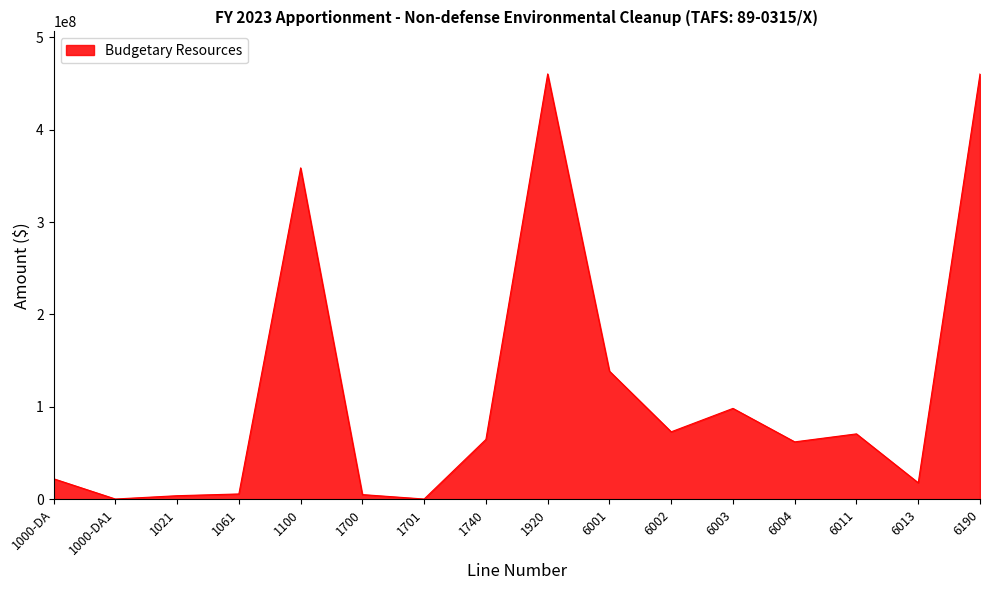

Is it true that the value at 1000-DA is 22135235?

True